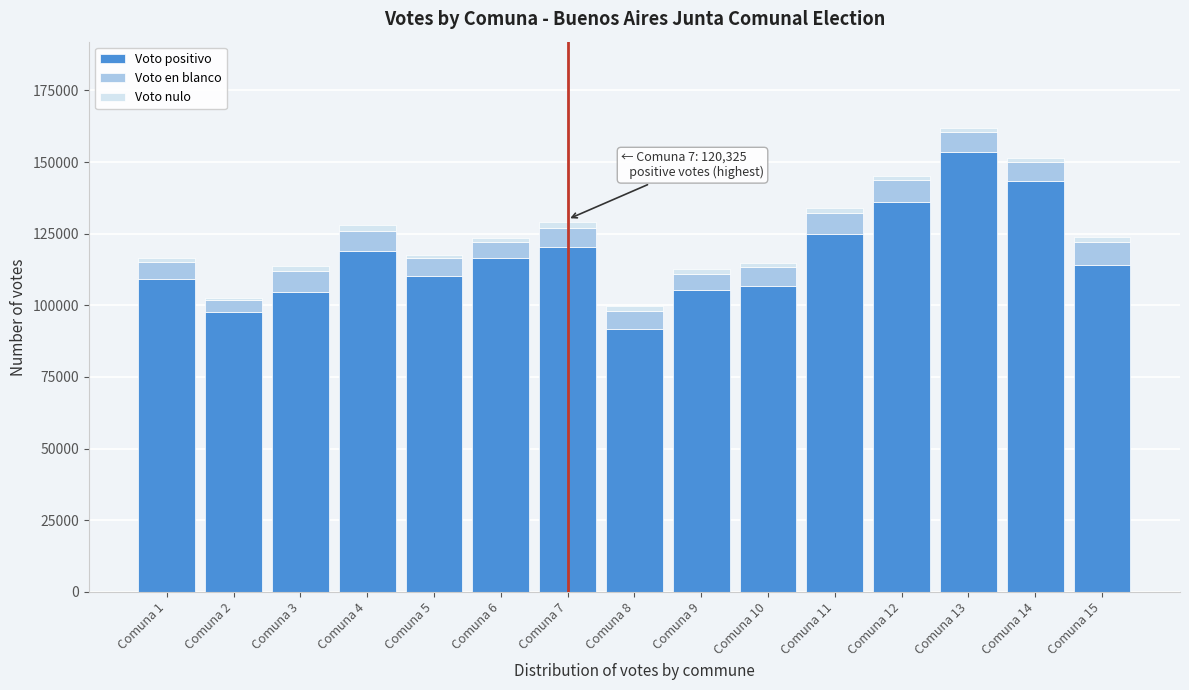

What is the highest value of the Voto positivo series?

153600